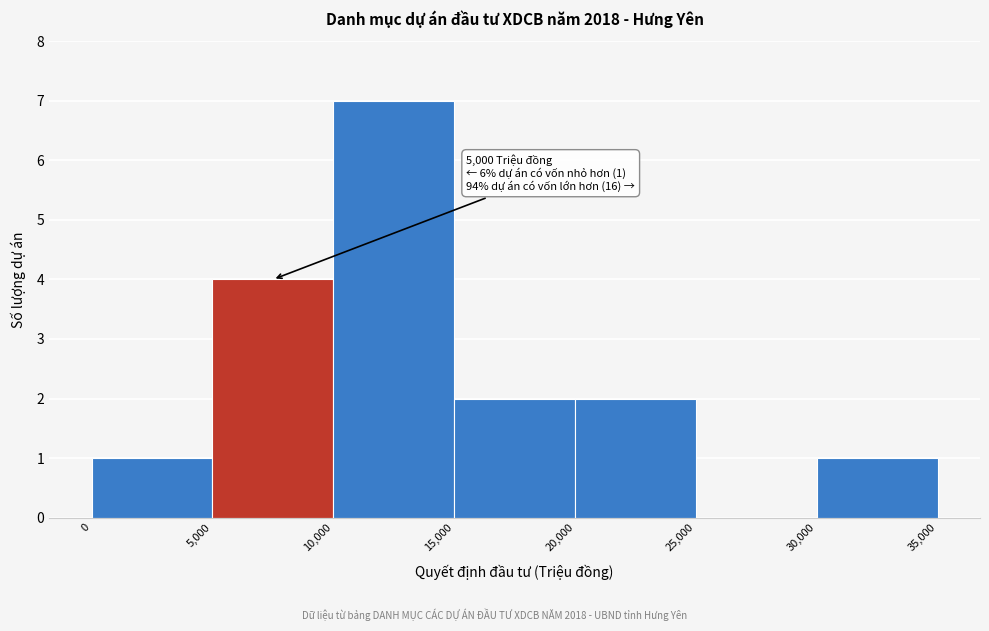

Which range on the x-axis has the tallest bar?

10,000 to 15,000